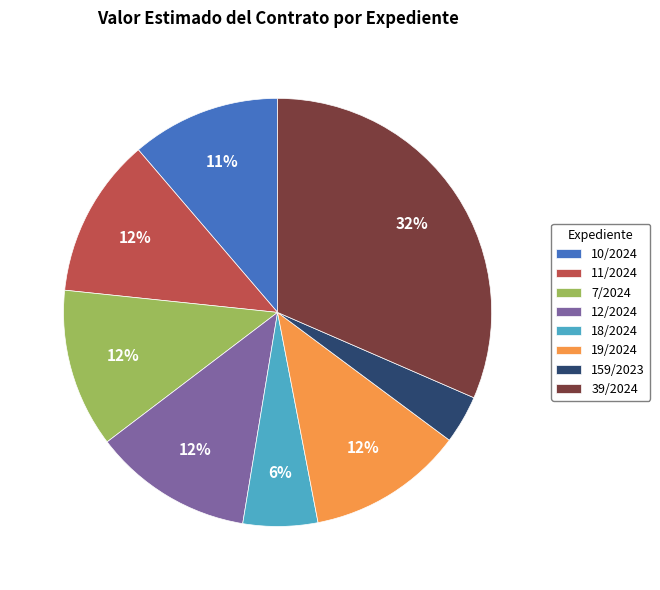

To the nearest percent, what percentage of the pie is 19/2024?

12%